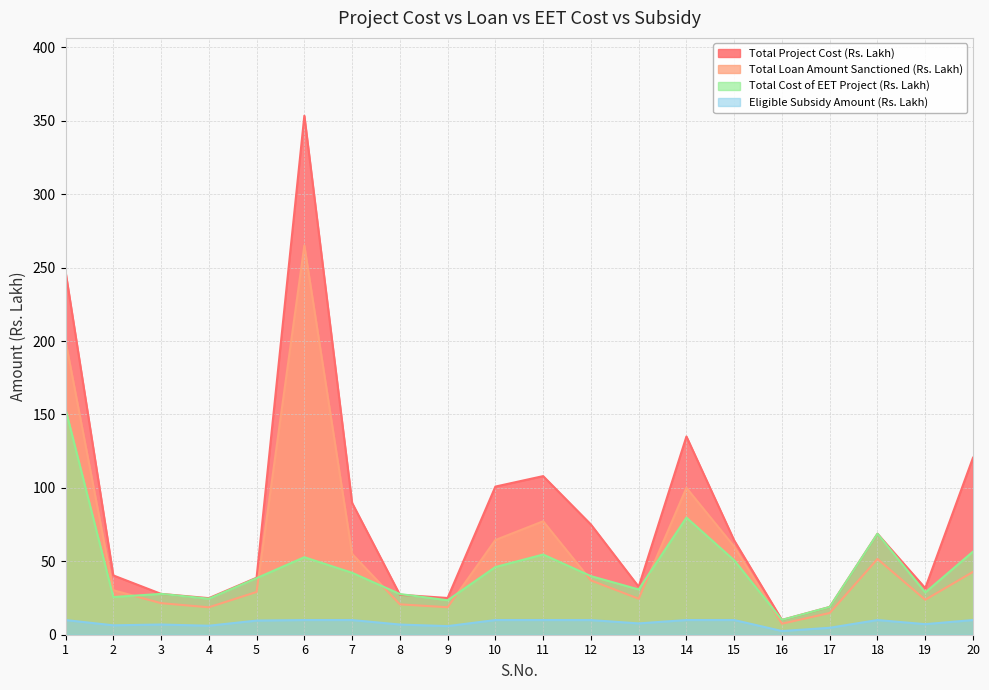

How many values in the Total Loan Amount Sanctioned (Rs. Lakh) series exceed 37?

9